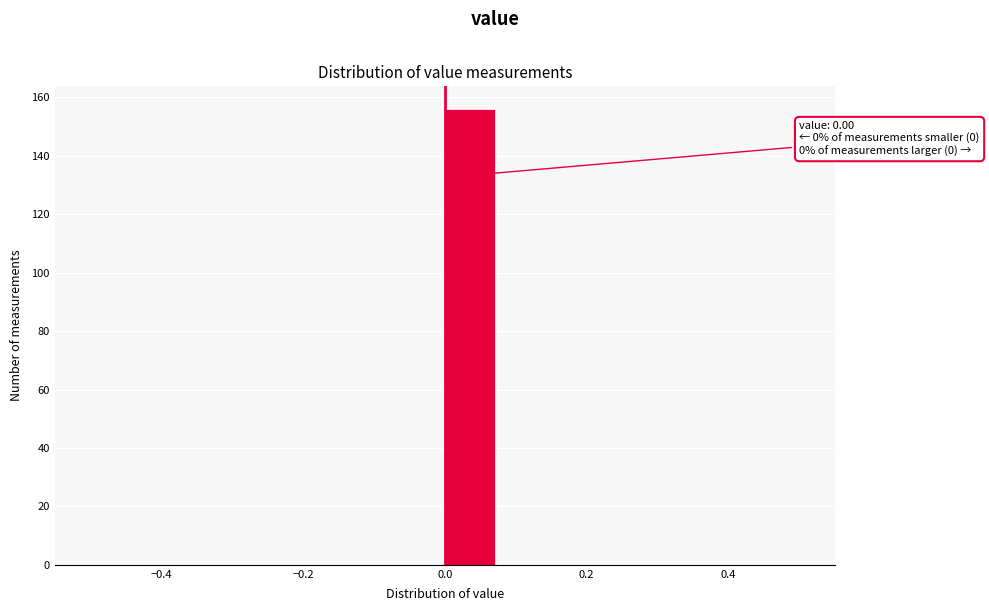

Read against the x-axis, roughly where is the centre of the tallest bar?

0.04